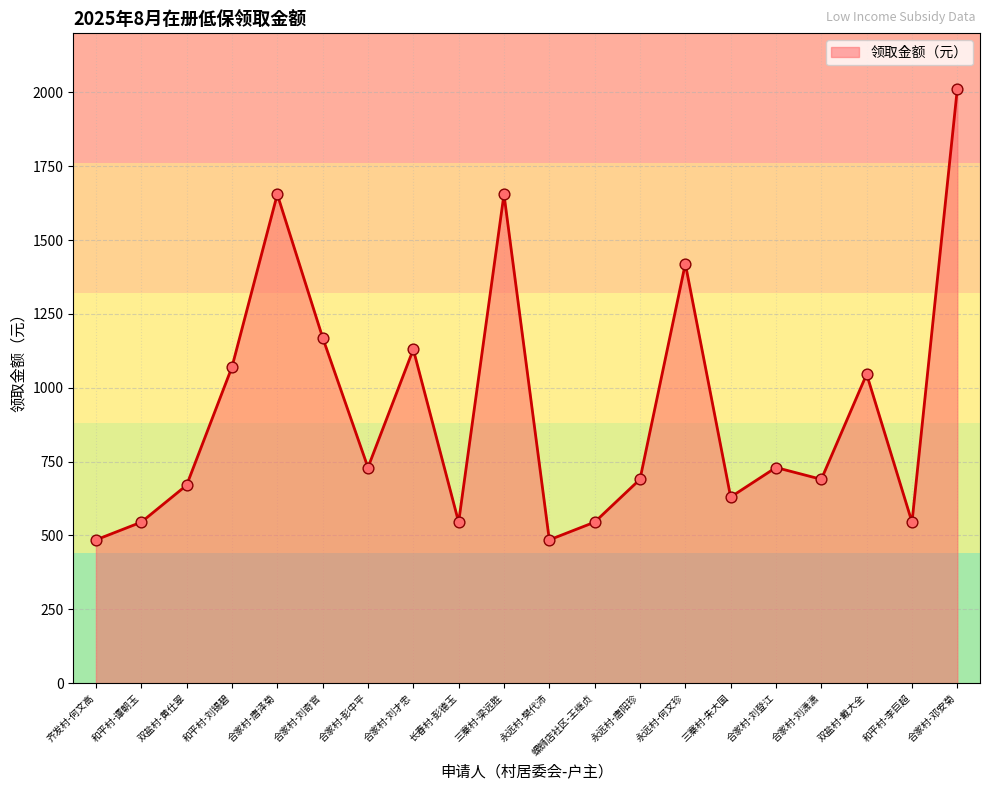

Which has a higher value, 三寨村-朱大国 or 和平村-谭朝玉?

三寨村-朱大国